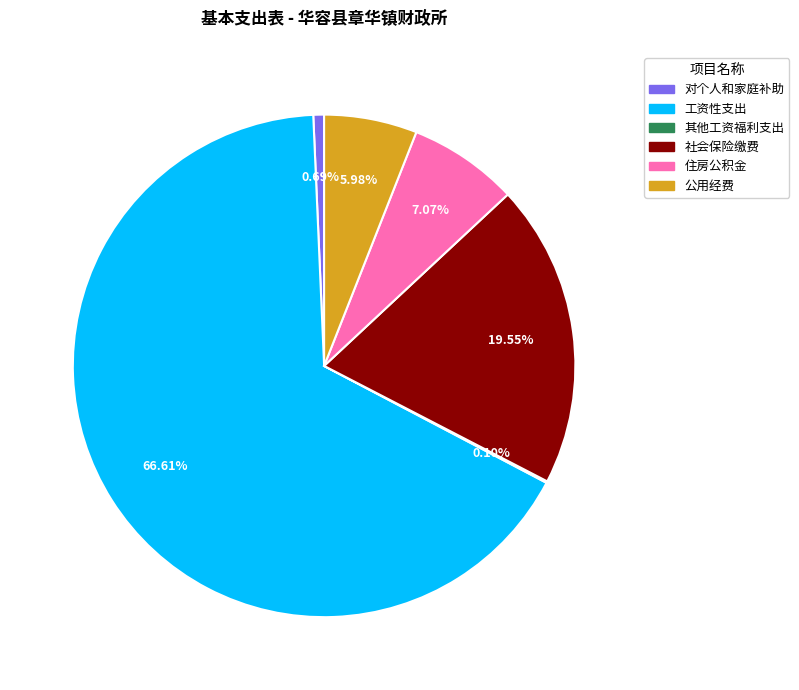

Which slice represents more than half of the pie?

工资性支出